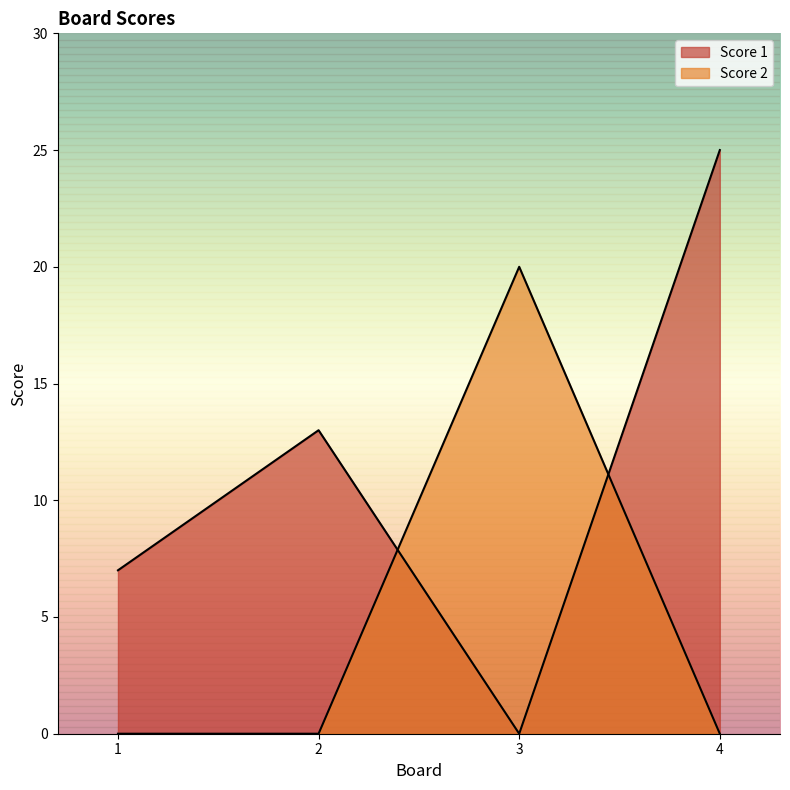

True or false: Score 2 has a value of 31 at 3.

False